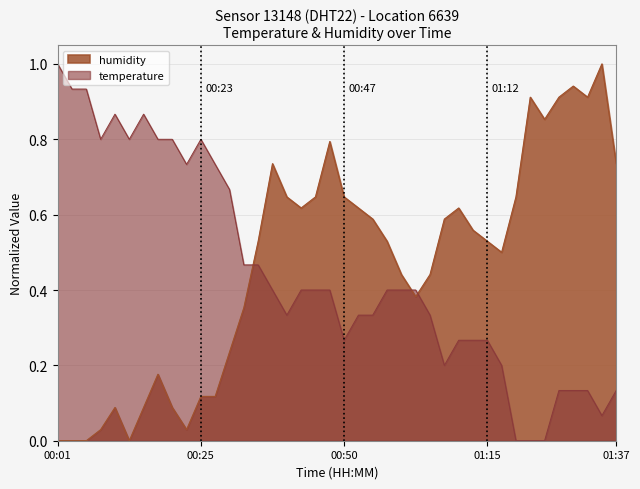

How many values in humidity are above zero?

36